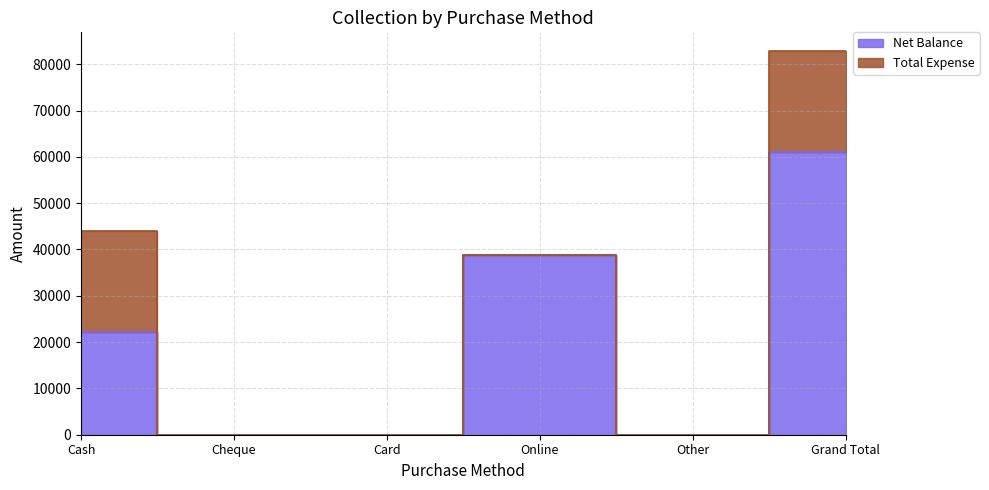

At which label is the value closest to 30525?

Cash